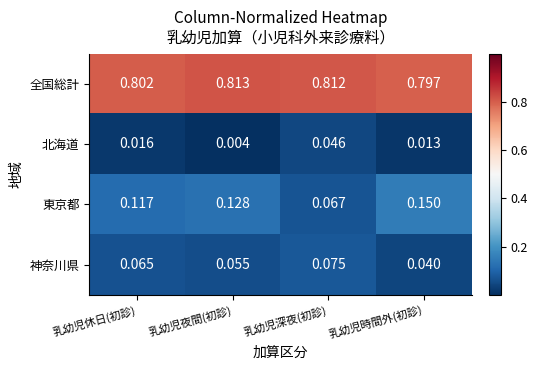

Is the value of 東京都 at 乳幼児休日(初診) greater than the value of 北海道 at 乳幼児夜間(初診)?

Yes